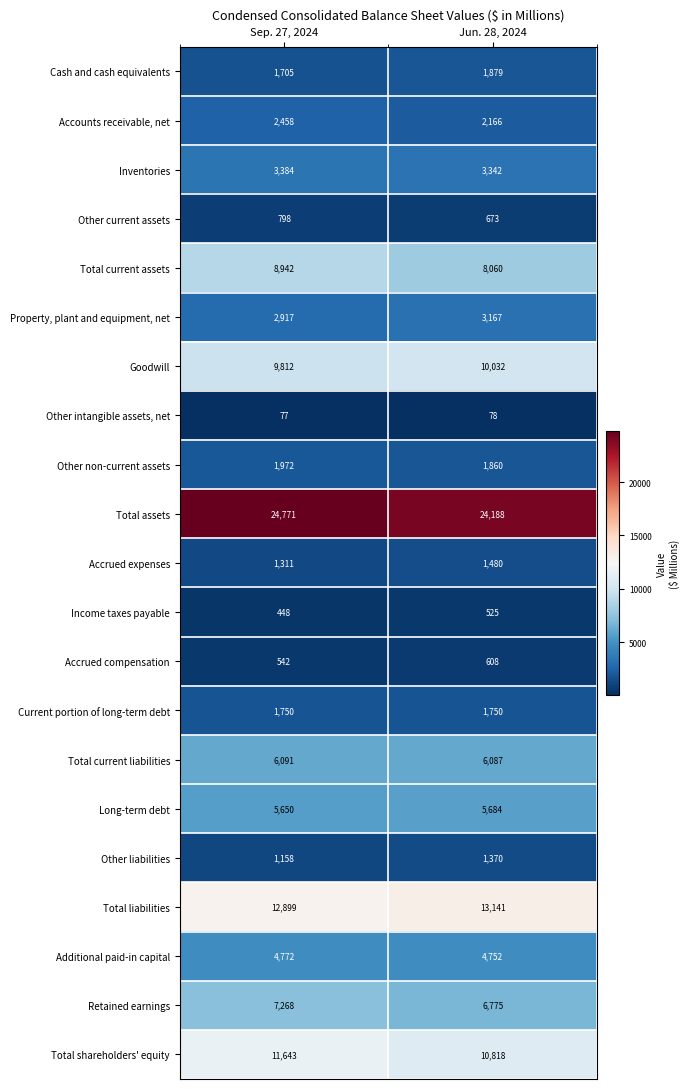

How many data points does each series have?

2